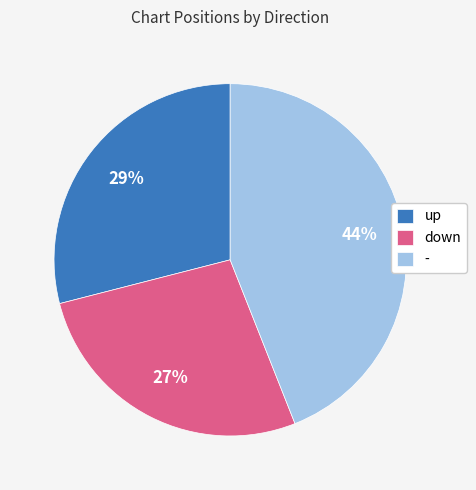

Which category has the biggest portion of the pie?

-